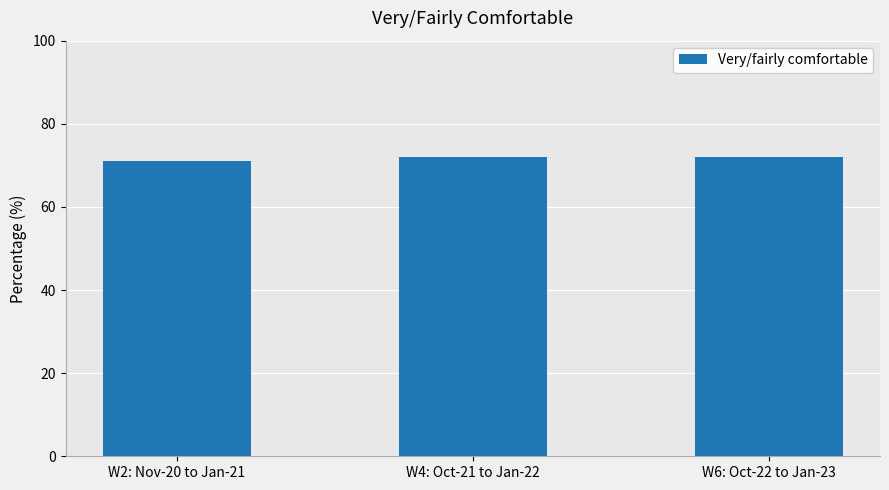

What is the greatest value displayed?

72